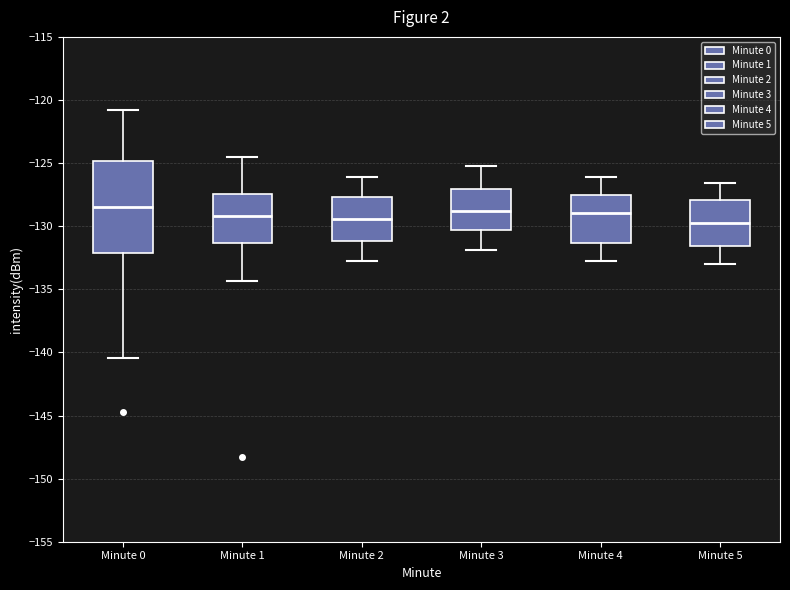

Reading left to right, read every box against the y-axis: the position of its median line, the range the box covers, and the ends of its whiskers. The values are not printed on the chart, so give them approximately, as read against the axis.

Minute 0: median -128.5, box -132.0 to -125.0, whiskers -140.5 to -121.0
Minute 1: median -129.0, box -131.5 to -127.5, whiskers -134.5 to -124.5
Minute 2: median -129.5, box -131.0 to -127.5, whiskers -133.0 to -126.0
Minute 3: median -129.0, box -130.5 to -127.0, whiskers -132.0 to -125.0
Minute 4: median -129.0, box -131.5 to -127.5, whiskers -133.0 to -126.0
Minute 5: median -130.0, box -131.5 to -128.0, whiskers -133.0 to -126.5